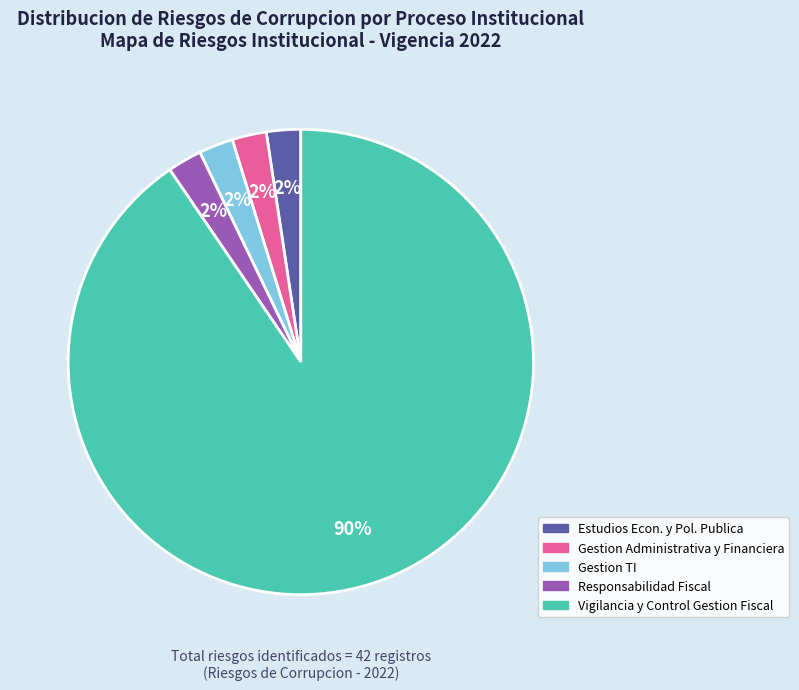

Is there any slice that represents more than half of the pie?

Yes